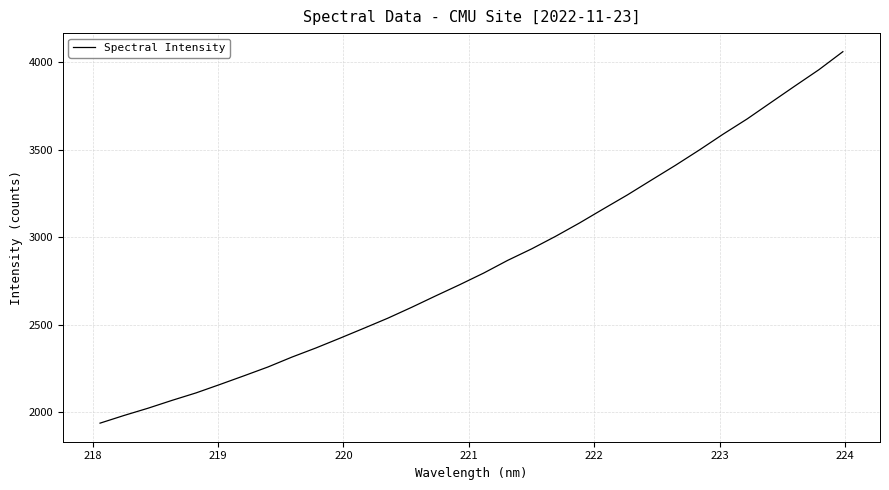

What is the difference between the maximum and second lowest values?

2076.4